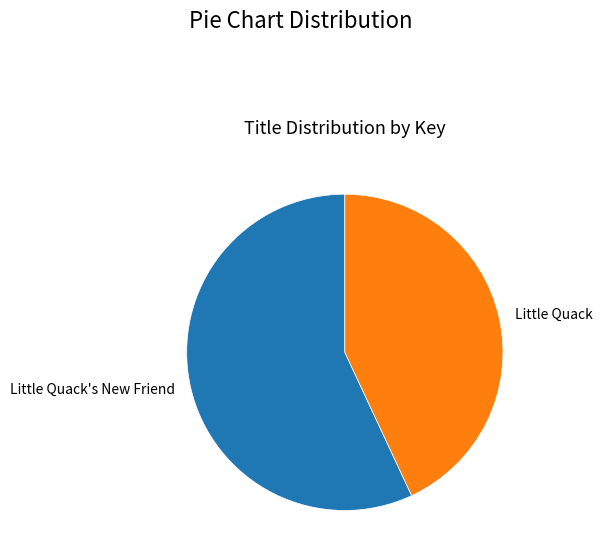

Which slice is the smallest?

Little Quack